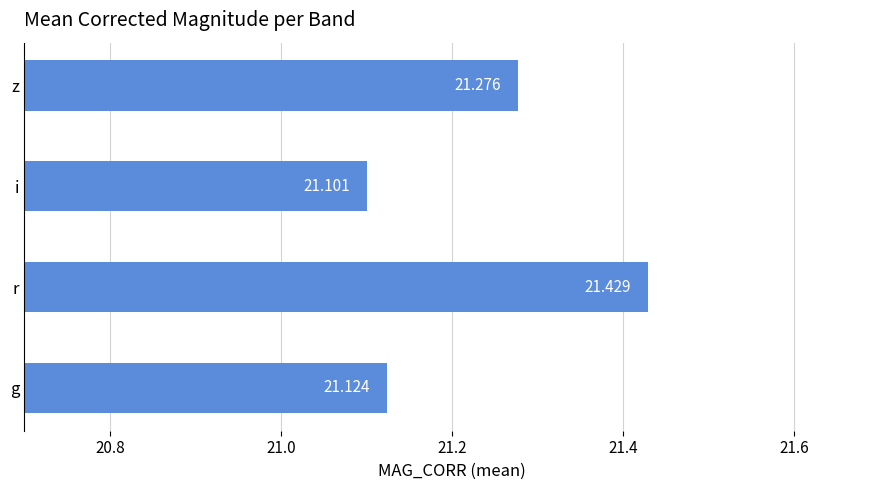

What is the average value?

21.2